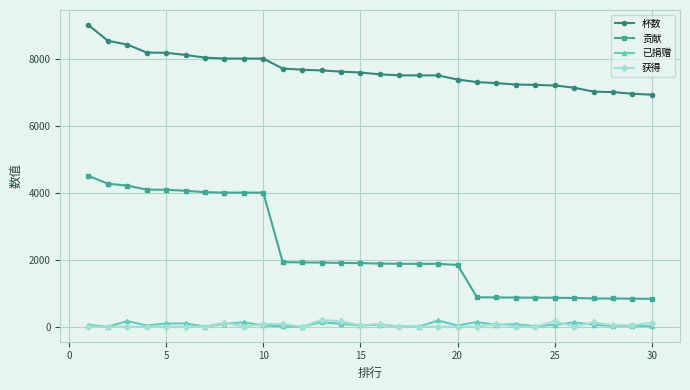

True or false: 获得 has more than 1 points higher than both neighbors.

True